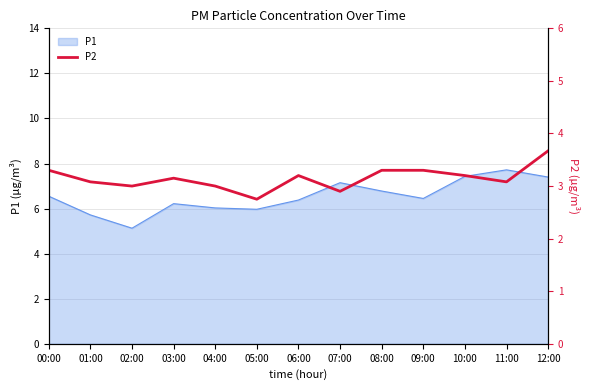

Is it true that P1 equals 6.2 at 03:00?

True